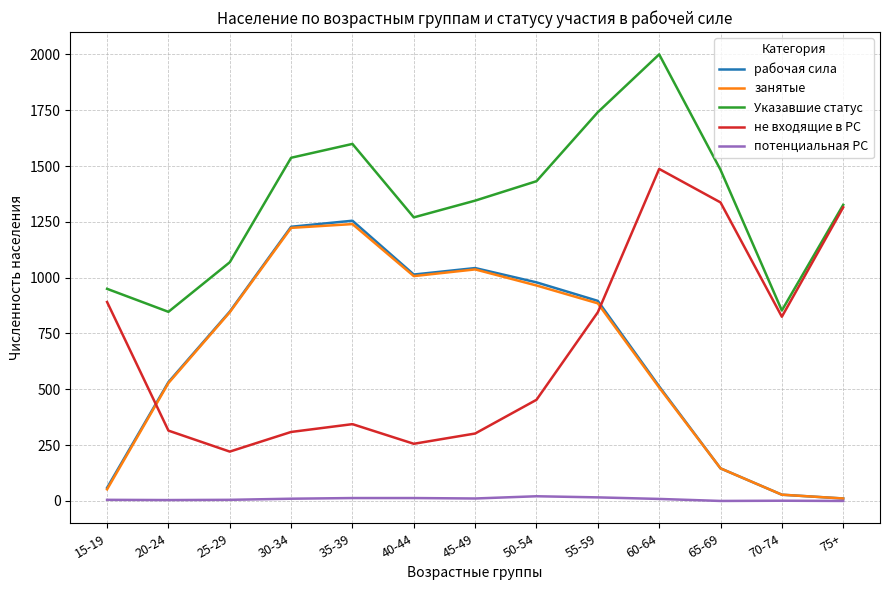

Between 35-39 and 60-64, which series saw the biggest shift?

не входящие в РС